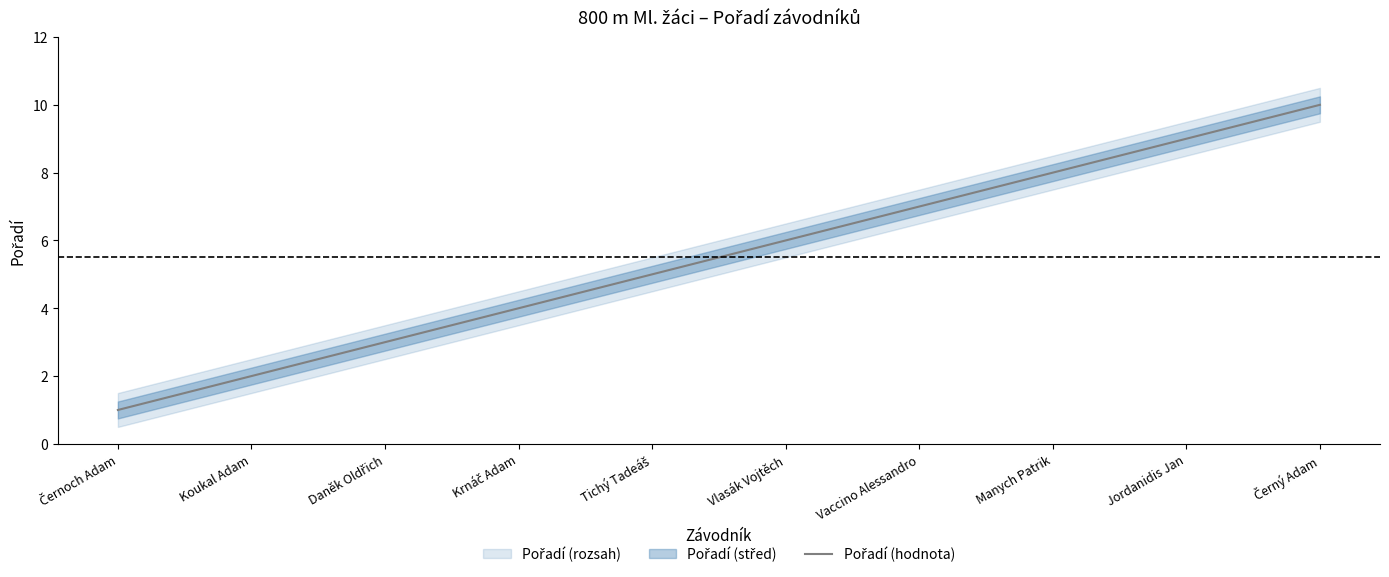

List the labels in order of value, smallest first.

Černoch Adam, Koukal Adam, Daněk Oldřich, Krnáč Adam, Tichý Tadeáš, Vlasák Vojtěch, Vaccino Alessandro, Manych Patrik, Jordanidis Jan, Černý Adam